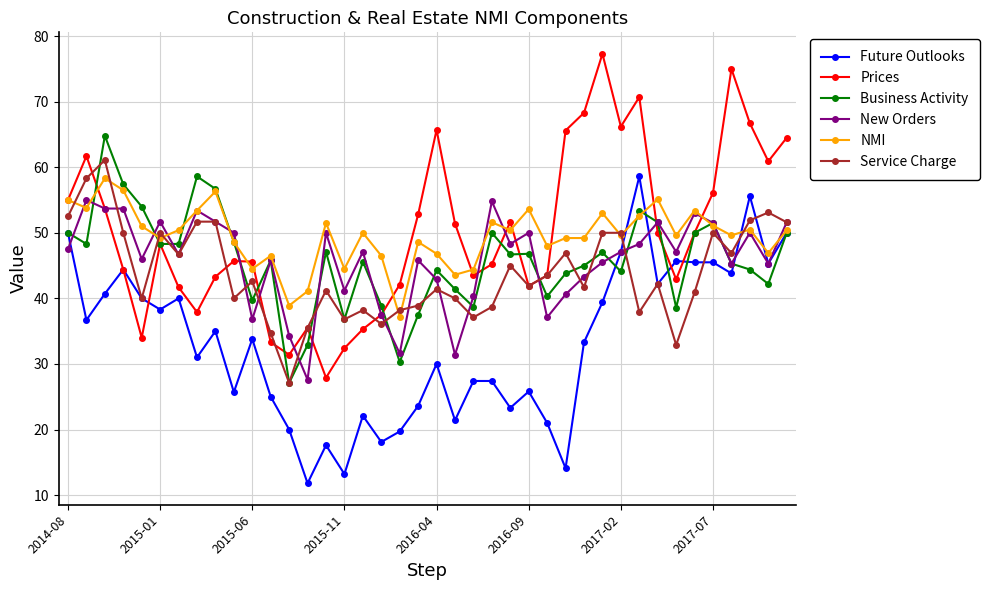

What is the greatest value displayed?

77.3